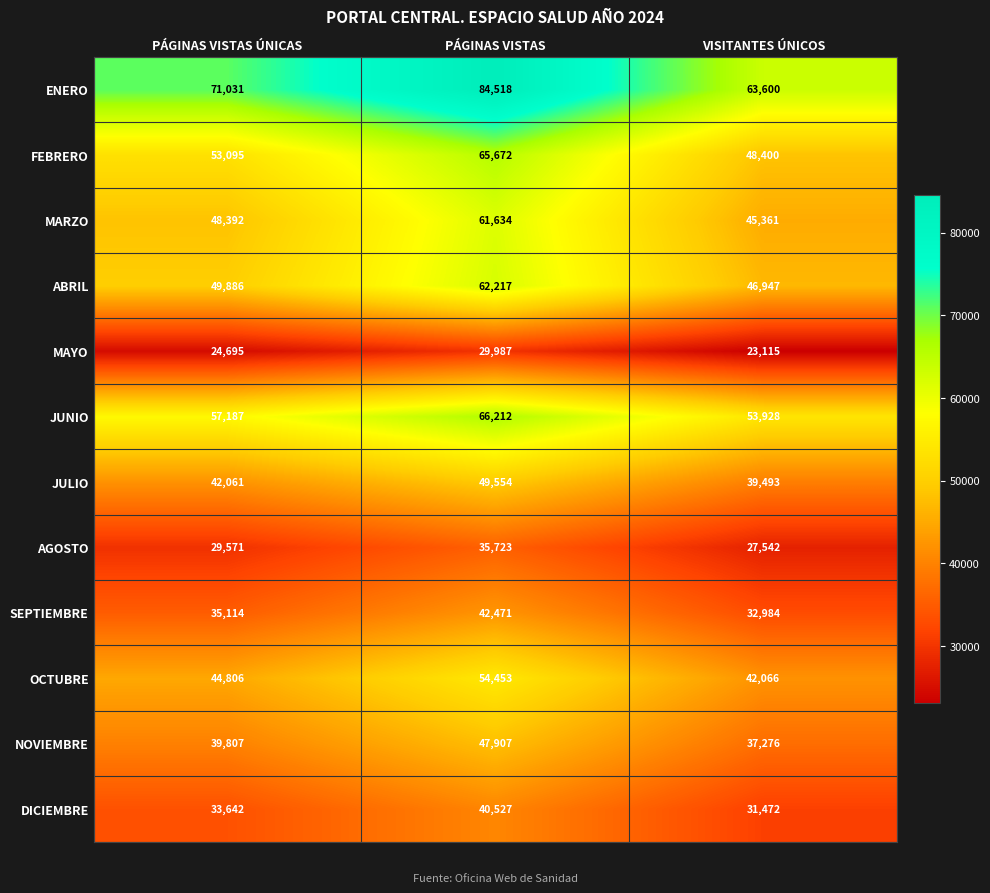

Which series has the largest total across all categories?

ENERO